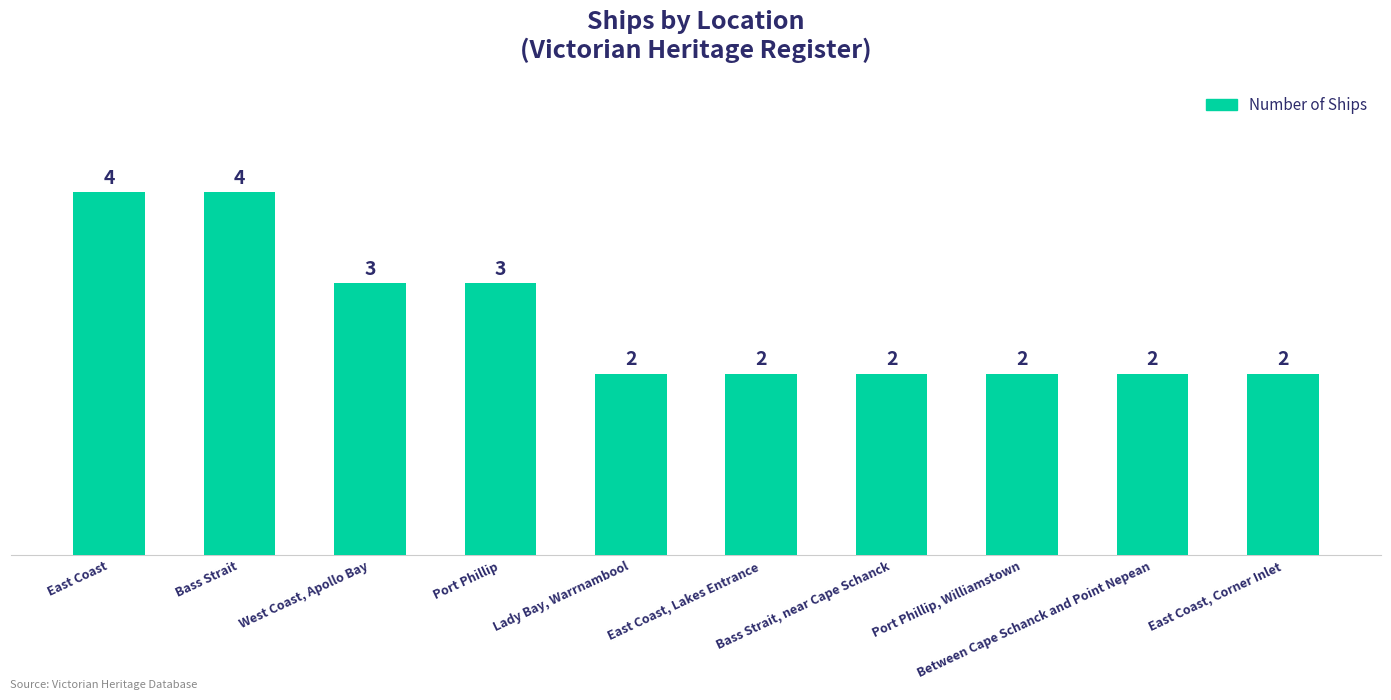

What is the minimum value shown in the chart?

2